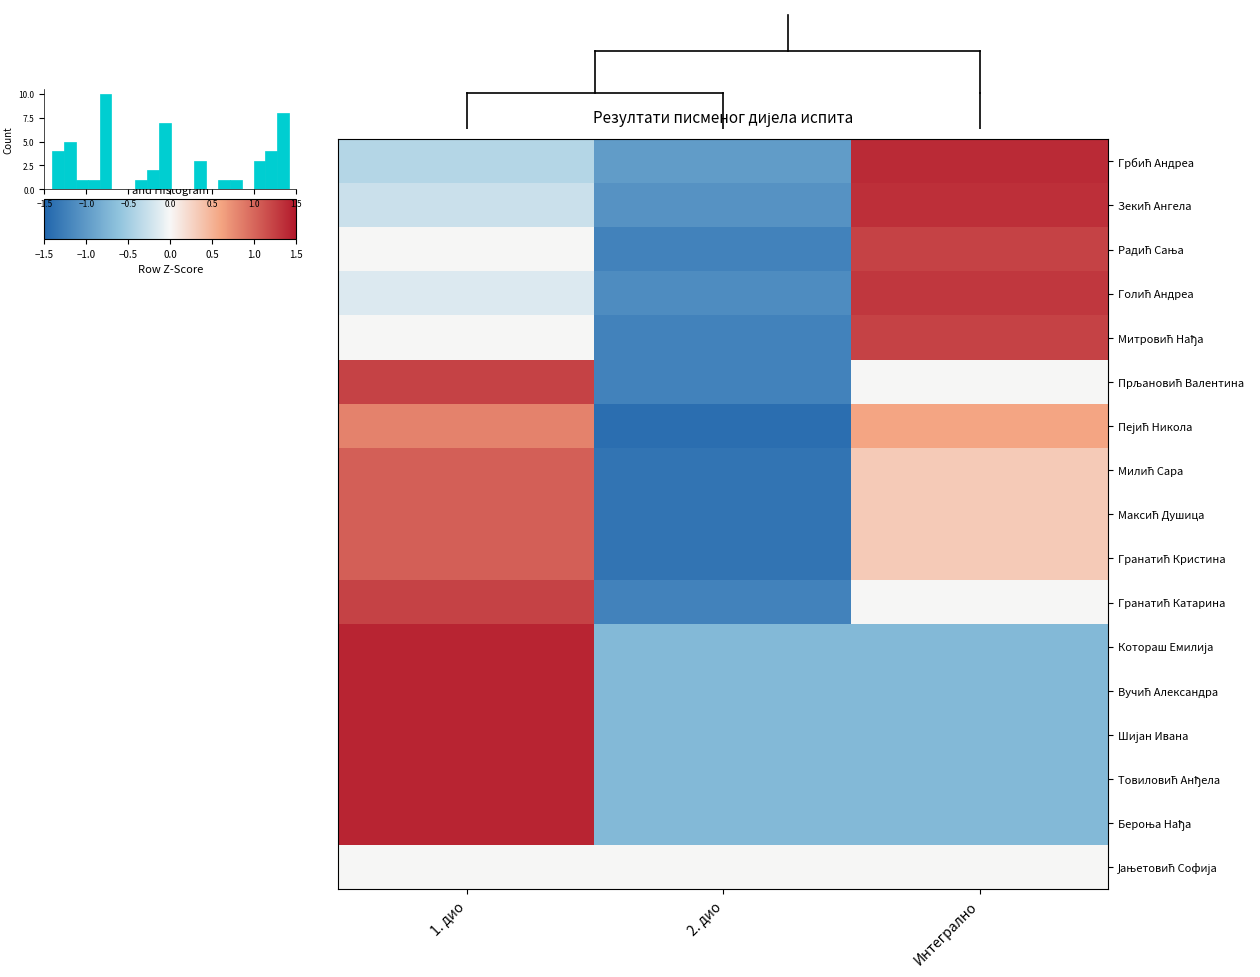

At which category is the sum across all series the highest?

1. дио